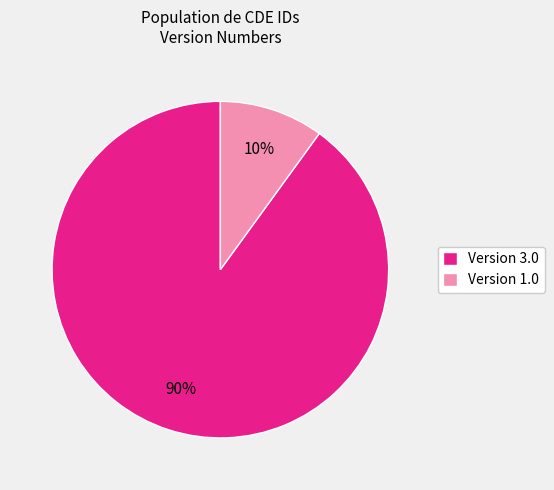

Rank the categories by value from lowest to highest.

Version 1.0, Version 3.0